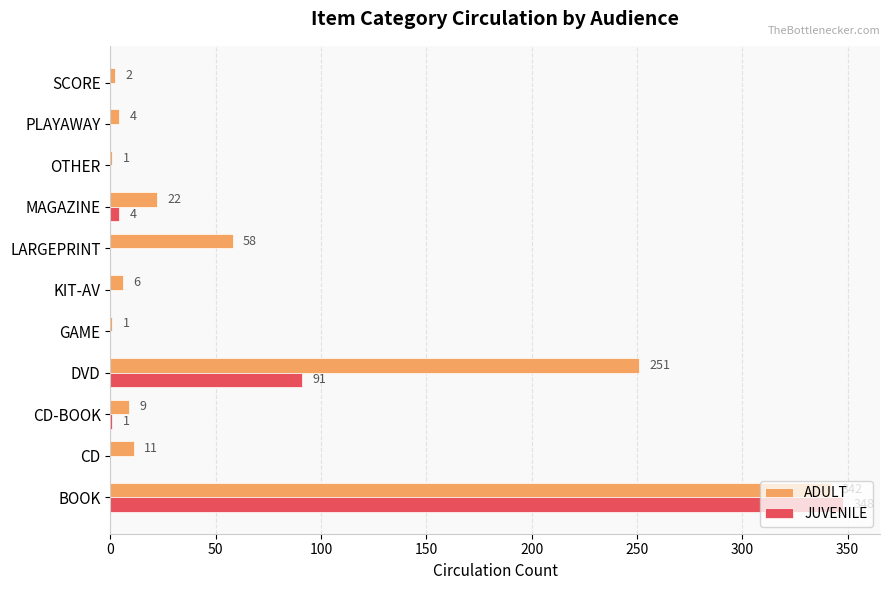

Which category has the highest value in the ADULT series?

BOOK